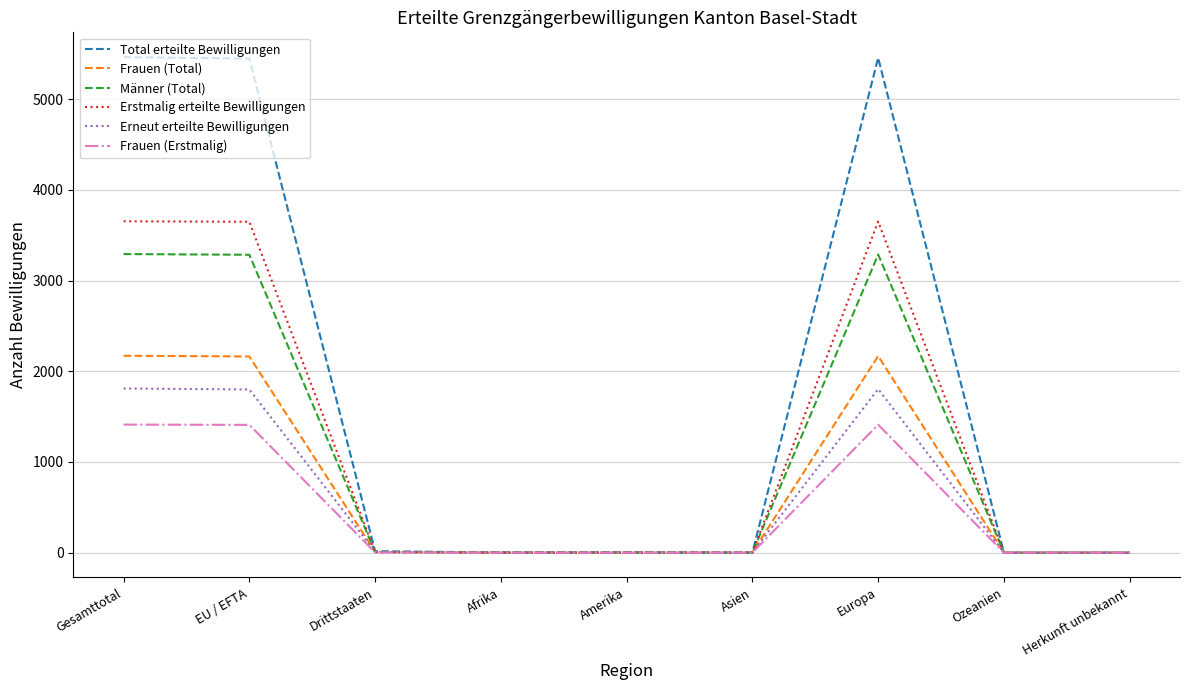

List the series in order of their peak value, lowest first.

Frauen (Erstmalig), Erneut erteilte Bewilligungen, Frauen (Total), Männer (Total), Erstmalig erteilte Bewilligungen, Total erteilte Bewilligungen